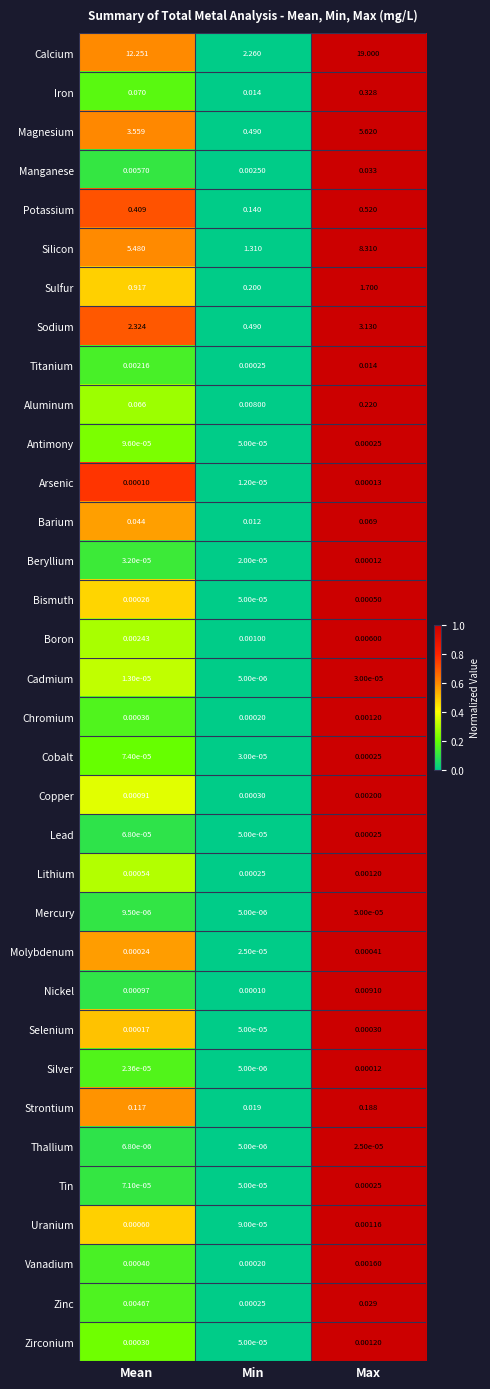

List the labels in order of Antimony value, largest first.

Max, Mean, Min